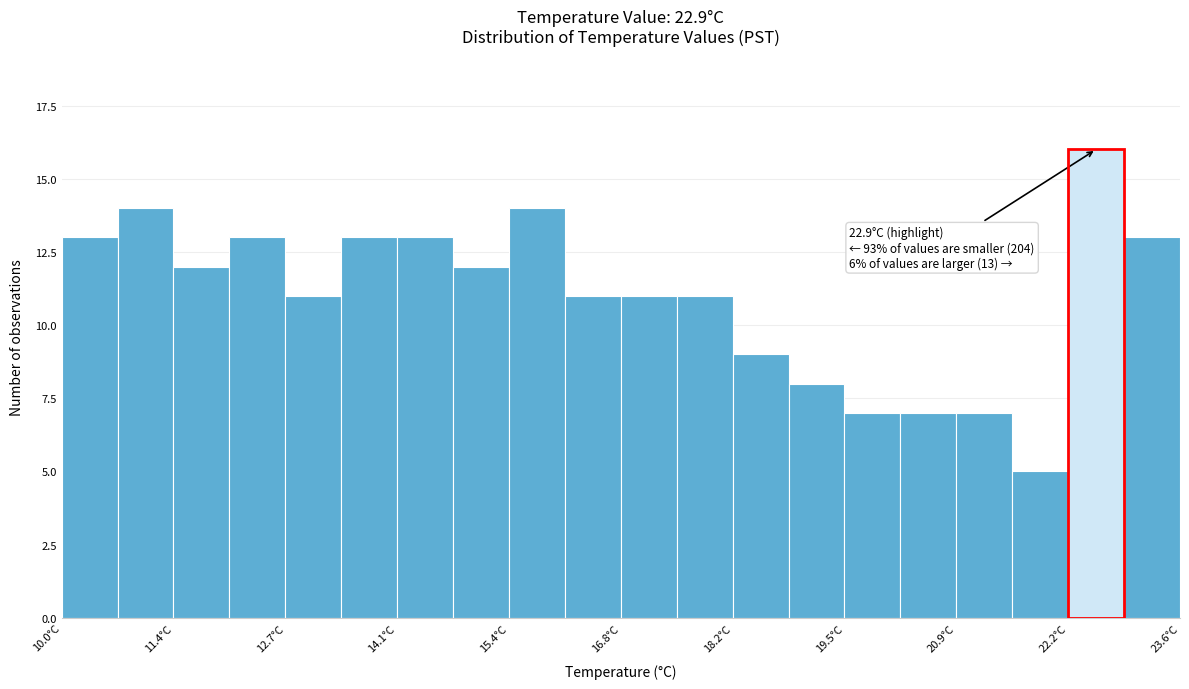

Read against the x-axis, roughly where is the centre of the tallest bar?

22.6